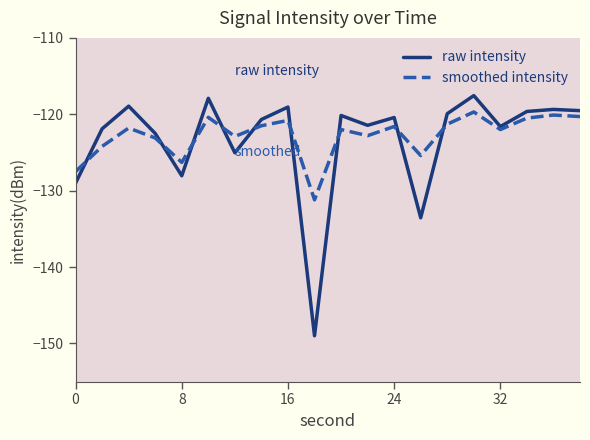

What is the minimum value shown in the chart?

-149.0